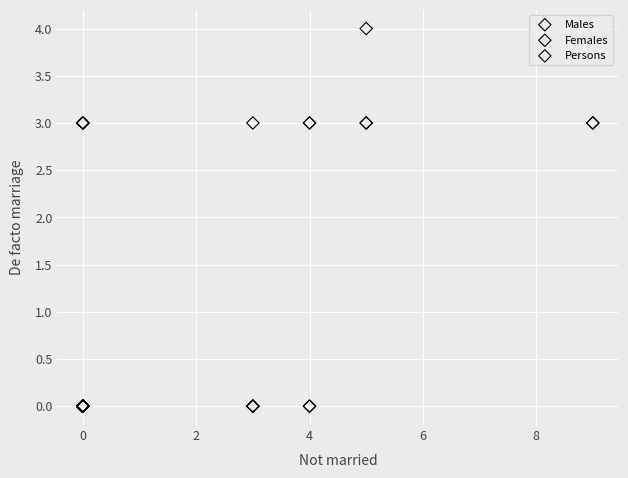

What are all the series names shown in the legend?

Males, Females, Persons